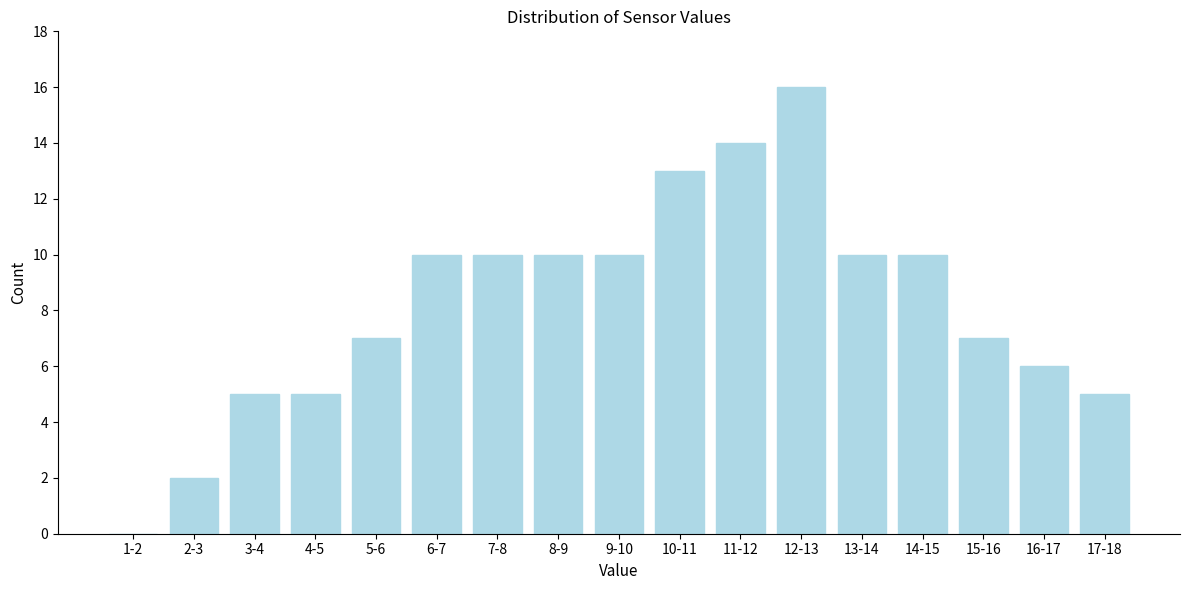

Reading left to right, extract all data points from this chart.

1-2=0	2-3=2	3-4=5	4-5=5	5-6=7	6-7=10	7-8=10	8-9=10	9-10=10	10-11=13	11-12=14	12-13=16	13-14=10	14-15=10	15-16=7	16-17=6	17-18=5